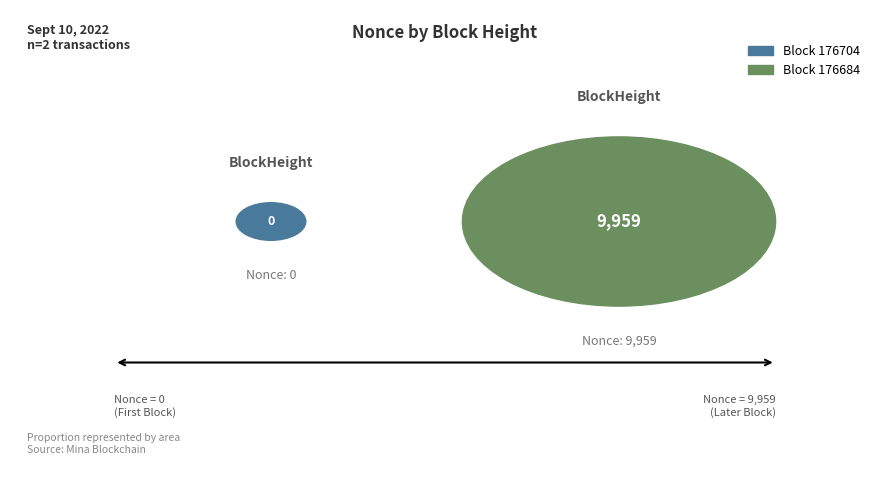

Which has a higher value, 176704 or 176684?

176684